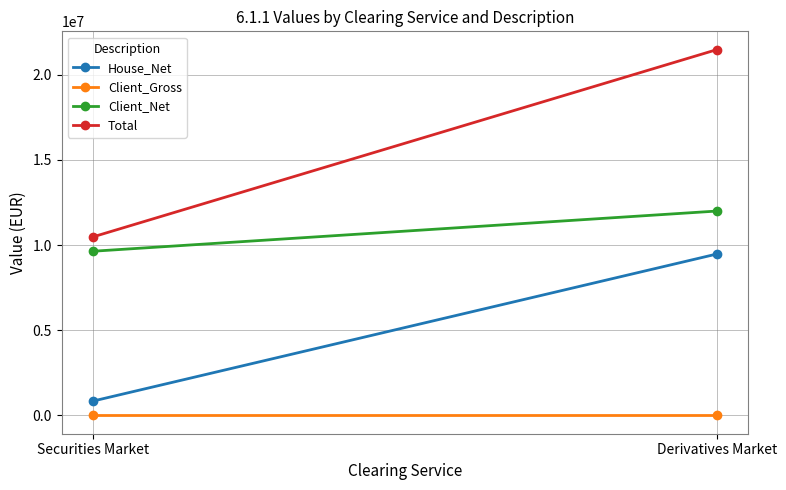

What is the greatest value displayed?

21473492.4